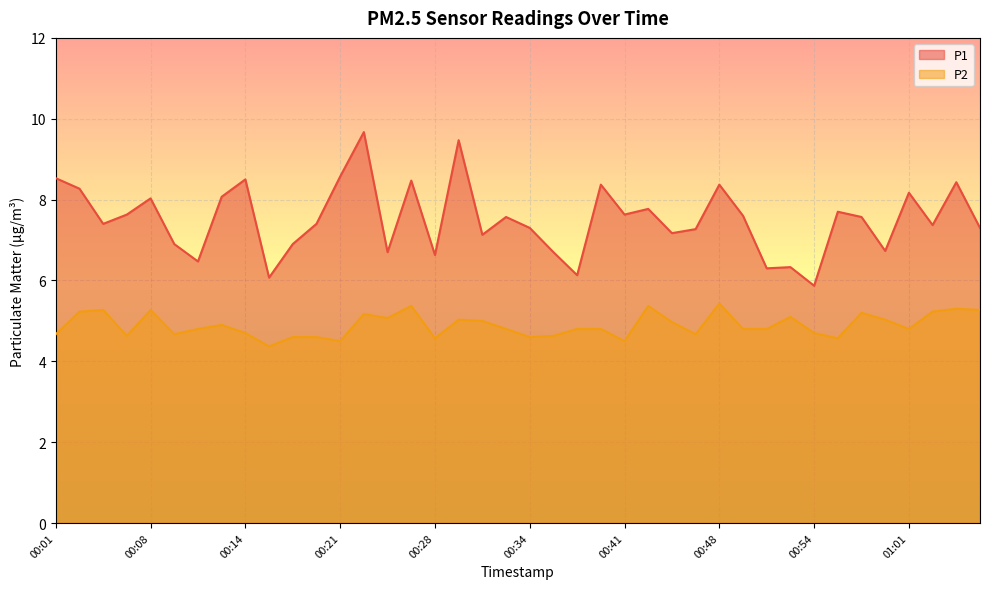

List the series in order of their peak value, highest first.

P1, P2